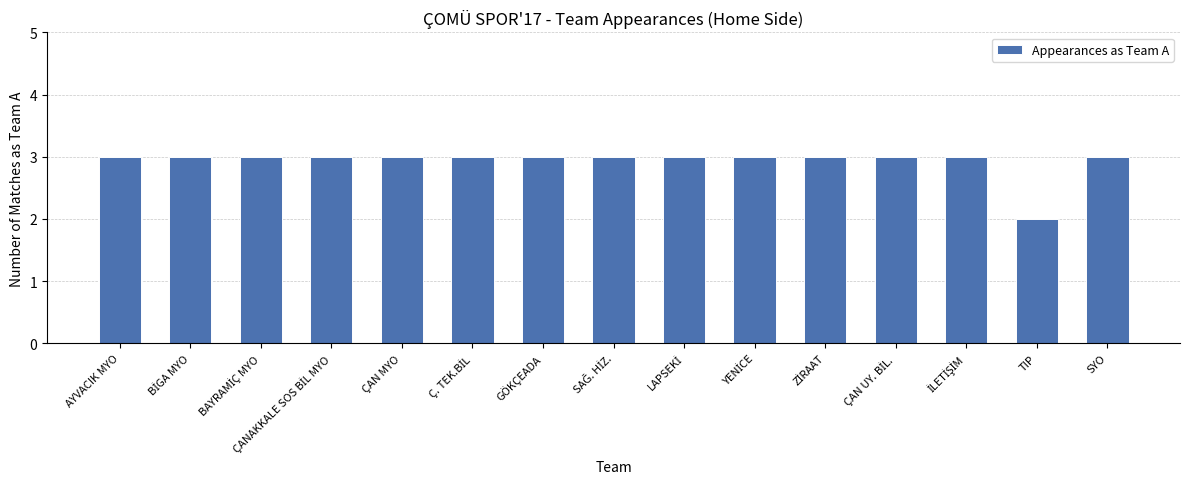

What is the value of the 8th bar from the left?

3